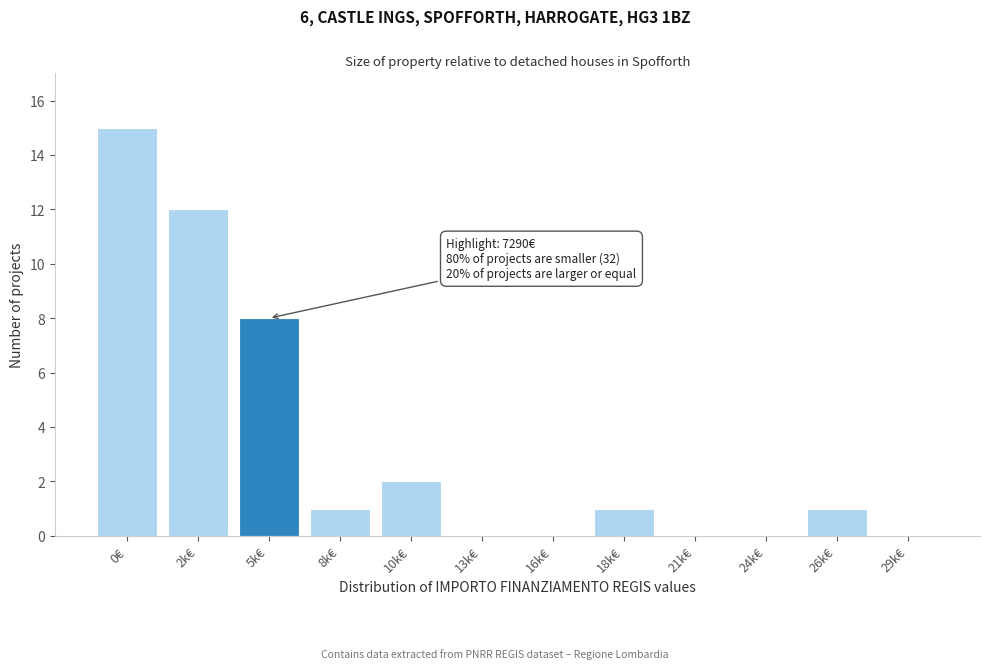

Reading left to right, transcribe all the data shown in this chart.

0€=15	2k€=12	5k€=8	8k€=1	10k€=2	13k€=0	16k€=0	18k€=1	21k€=0	24k€=0	26k€=1	29k€=0